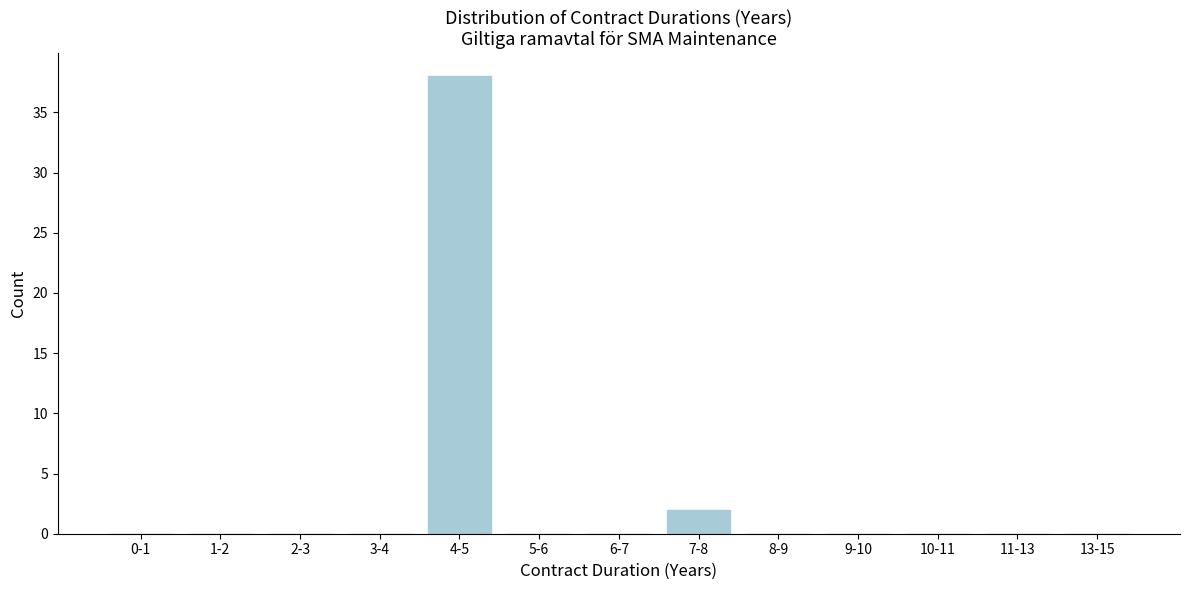

Reading left to right, list all the values displayed in this chart.

0-1=0	1-2=0	2-3=0	3-4=0	4-5=38	5-6=0	6-7=0	7-8=2	8-9=0	9-10=0	10-11=0	11-13=0	13-15=0